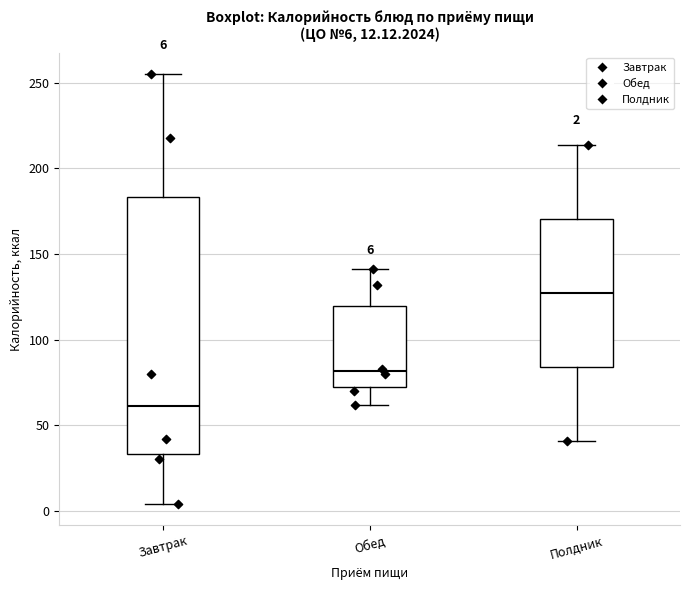

Which box has the highest median line?

Полдник